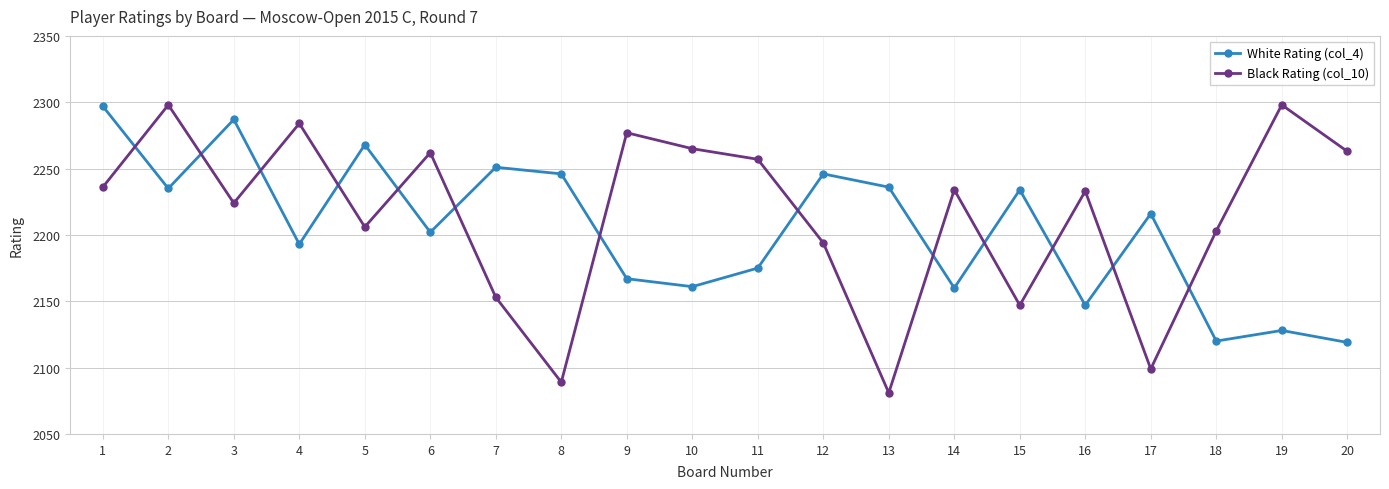

How many times do White Rating (col_4) and Black Rating (col_10) cross each other?

13